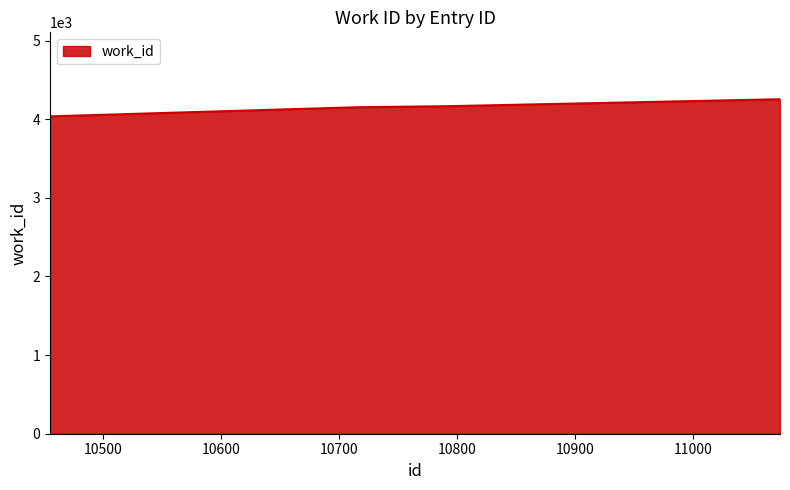

What is the difference between the second highest and second lowest values?

129